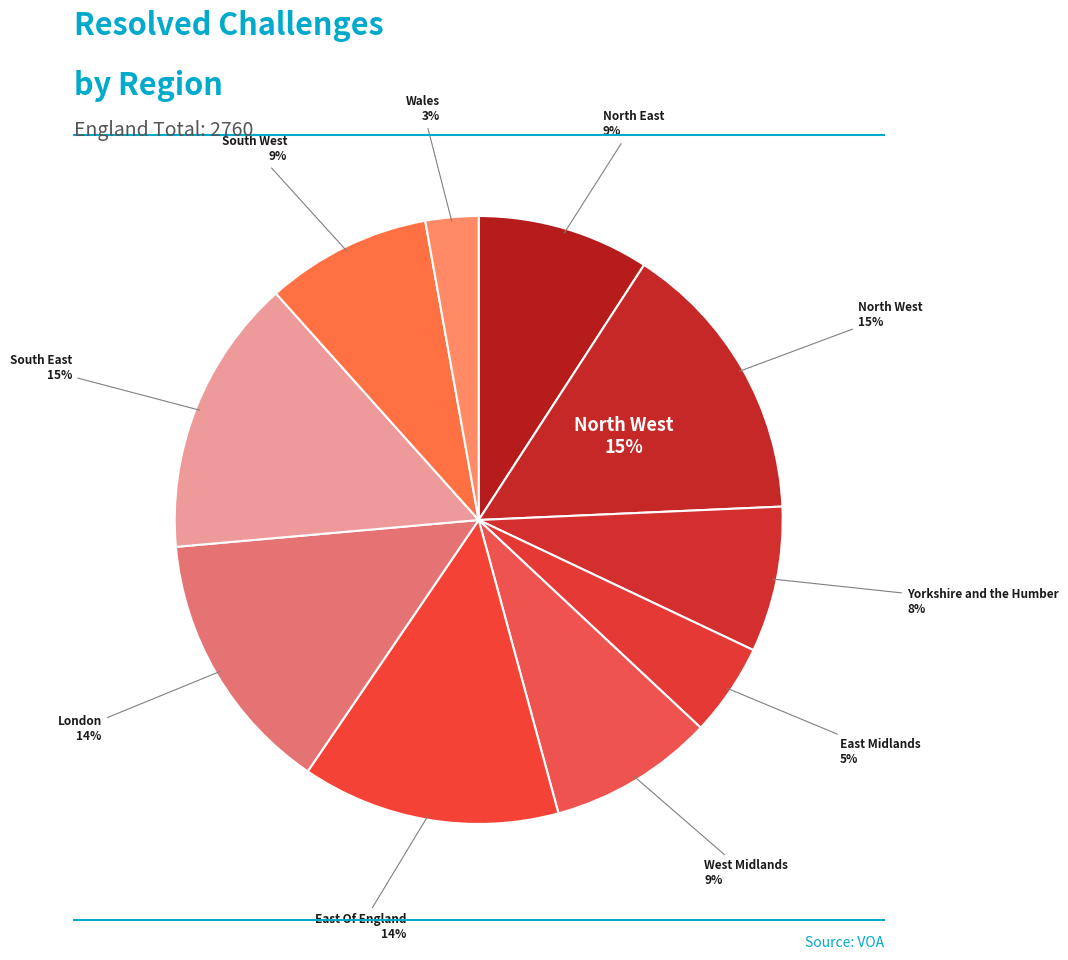

To the nearest percent, what is the difference between the East Of England and Wales slice percentages?

11%